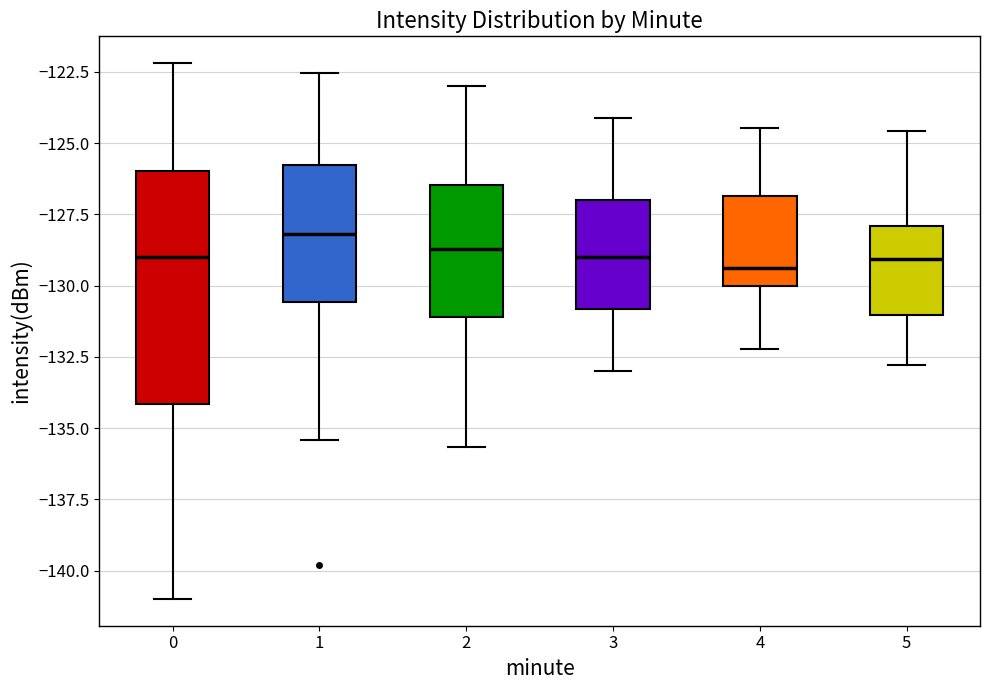

Comparing the boxes themselves (not the whiskers), which one is the tallest?

0